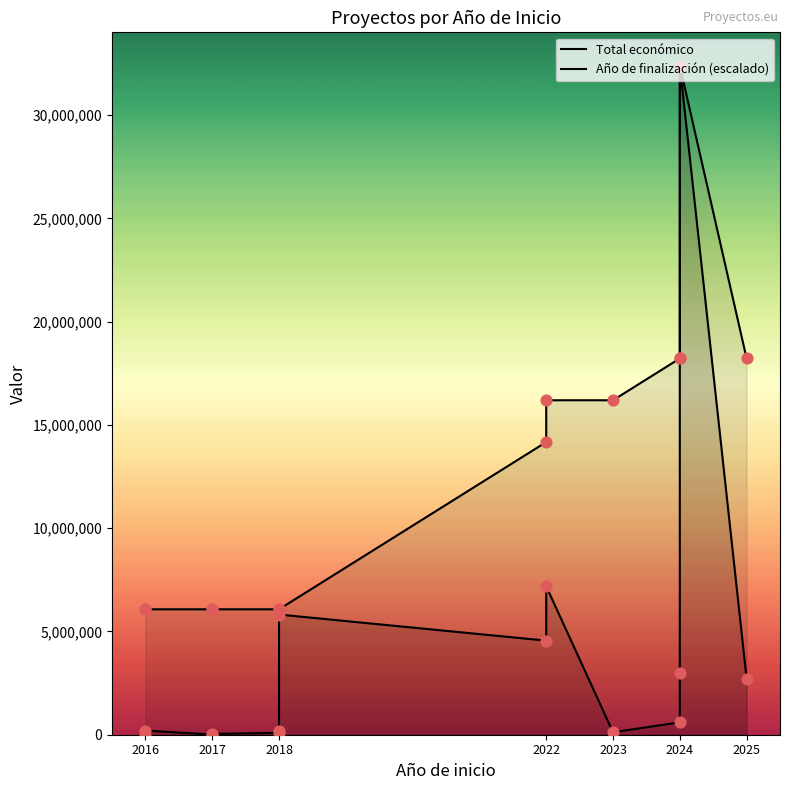

Which series has the largest total across all categories?

Año de finalización (escalado)